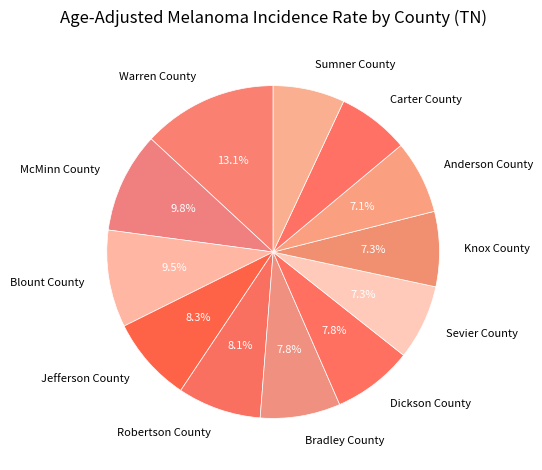

What portion of the pie excludes Dickson County?

92.2%